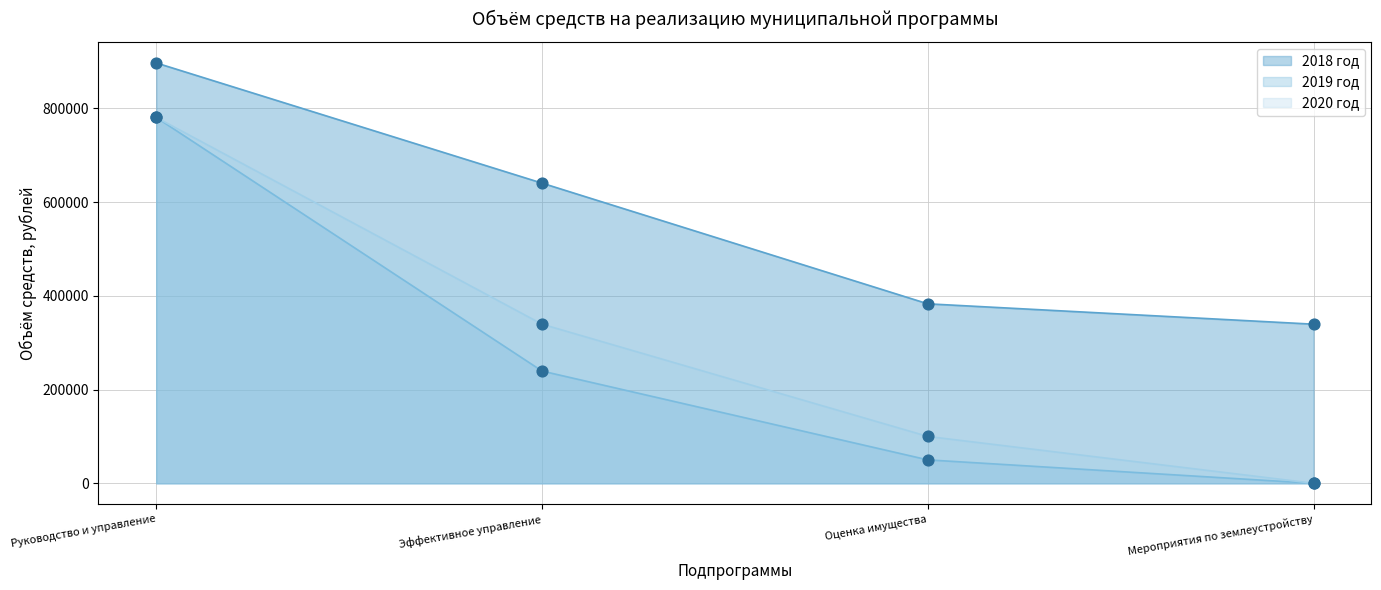

Which series changed the most between Руководство и управление and Оценка имущества?

2019 год